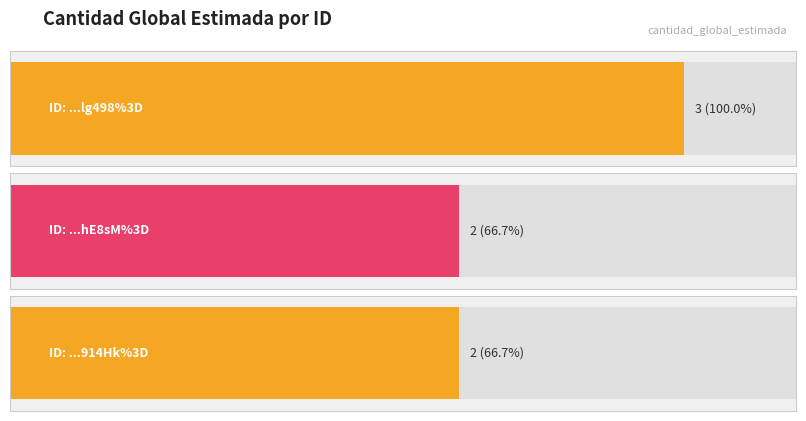

Rank the categories by value from lowest to highest.

akXMbHhE8sM%3D, ypUnx4914Hk%3D, QXxpnflg498%3D